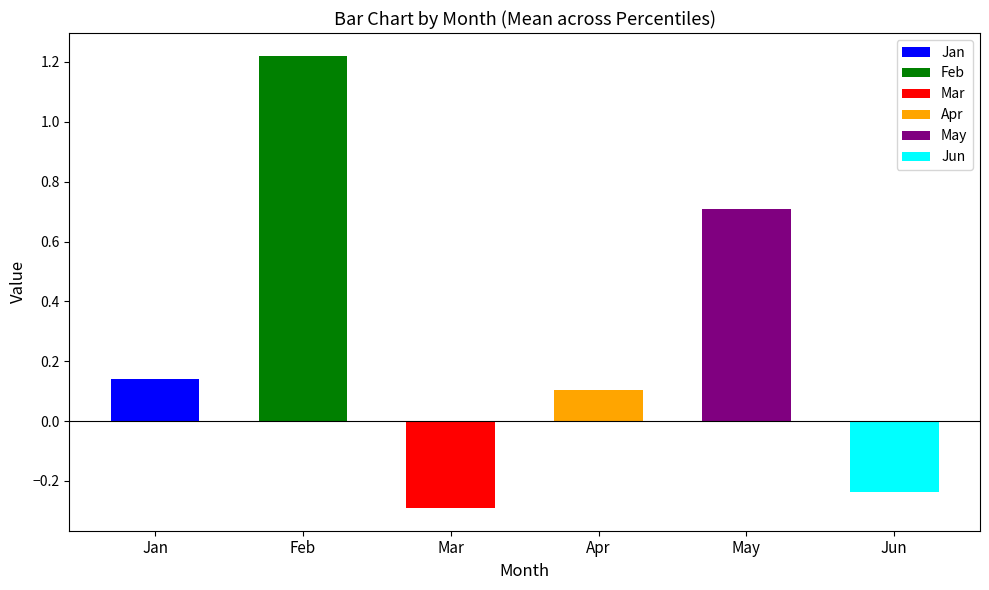

What is the average value of the Feb series?

1.2